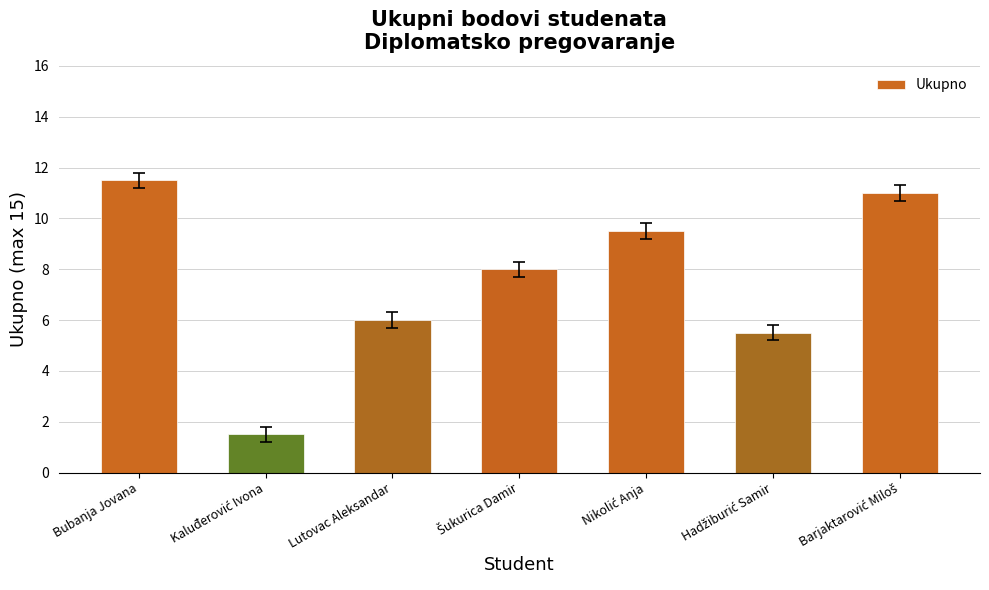

The value at Bubanja Jovana is 18.7. True or false?

False